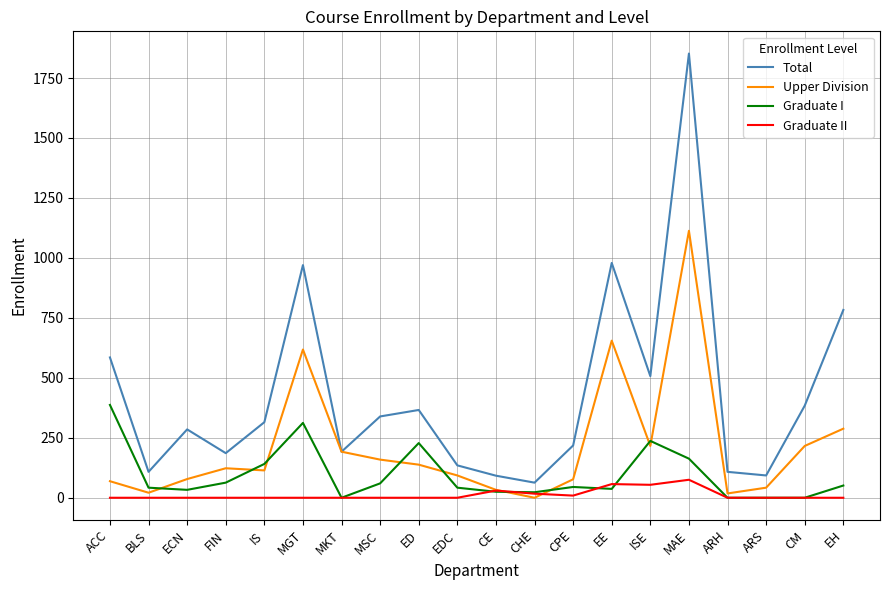

True or false: Graduate II has a value of 0 at ARH.

True